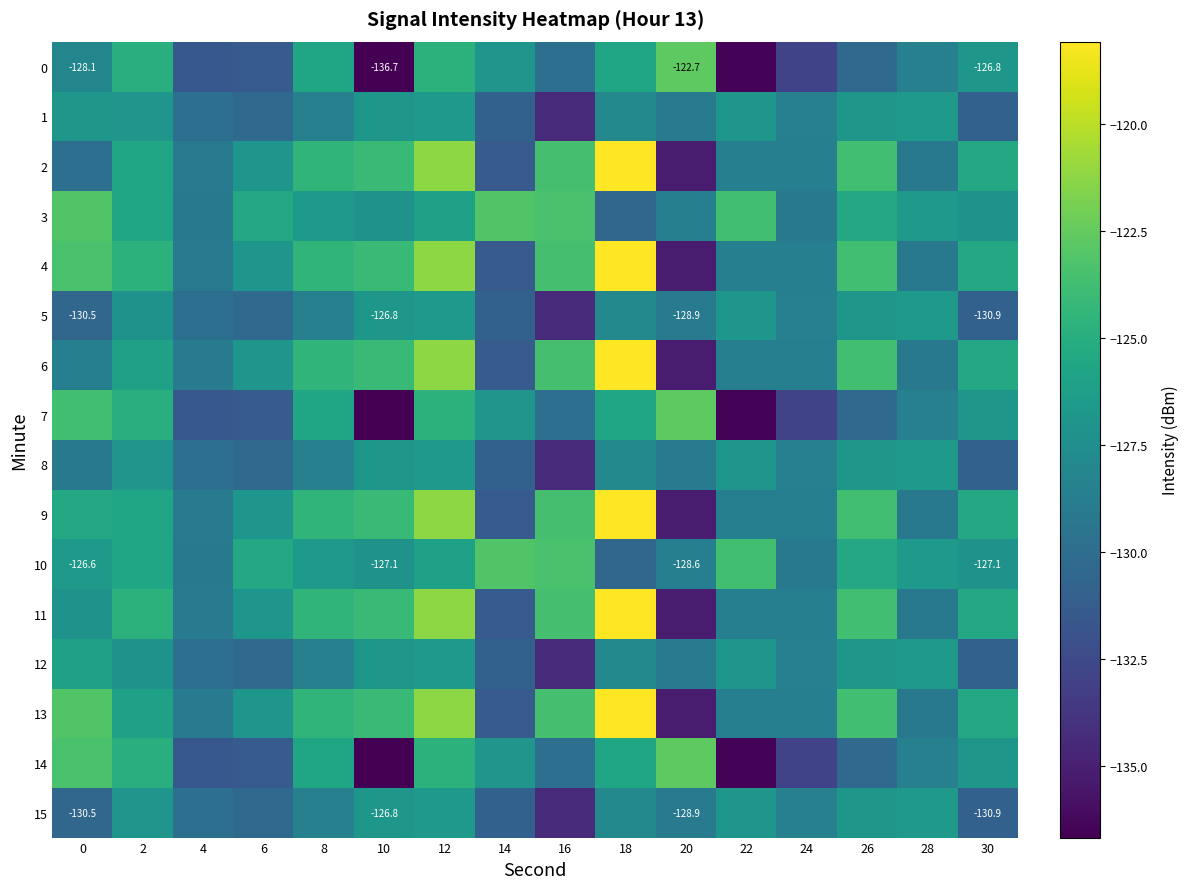

Where is 10 nearest to the value -126?

12